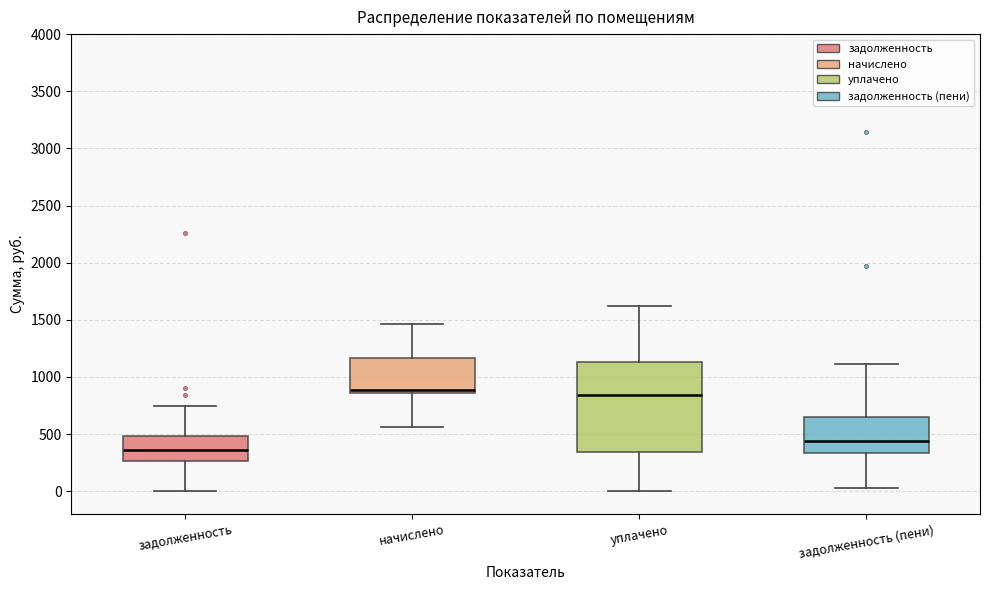

Reading left to right, transcribe this box plot: for each box, give where its median line is, the range the box spans, and where its two whiskers end, as read against the y-axis. The values are not printed on the chart, so give them approximately, as read against the axis.

задолженность: median 350, box 250 to 500, whiskers 0 to 750
начислено: median 900, box 850 to 1150, whiskers 550 to 1450
уплачено: median 850, box 350 to 1150, whiskers 0 to 1600
задолженность (пени): median 450, box 350 to 650, whiskers 50 to 1100